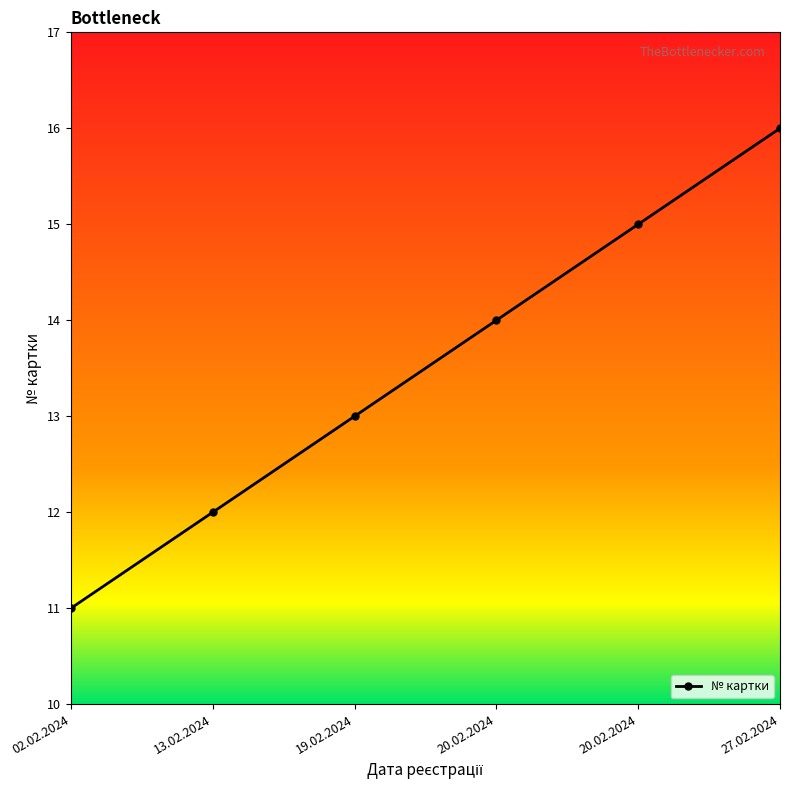

Is it true that the value at 02.02.2024 is 11?

True